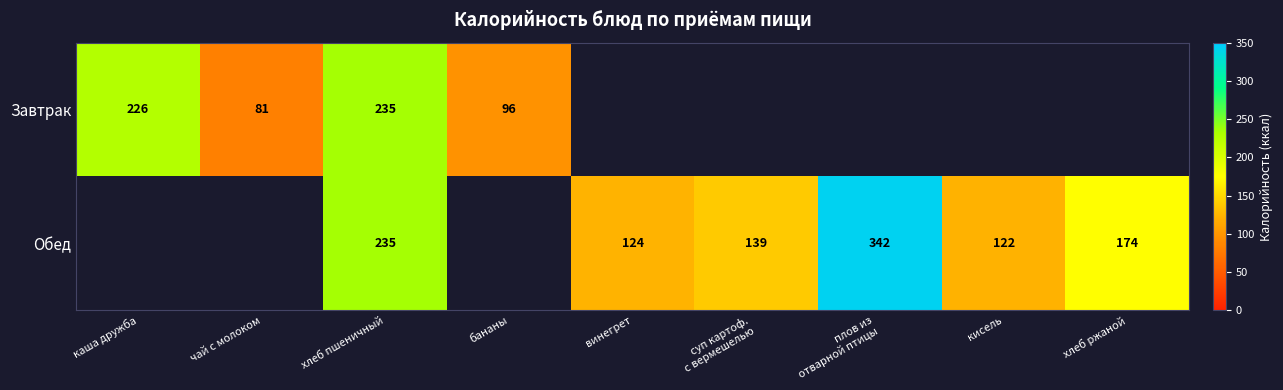

The value of Обед at хлеб ржаной is 226.4. True or false?

False